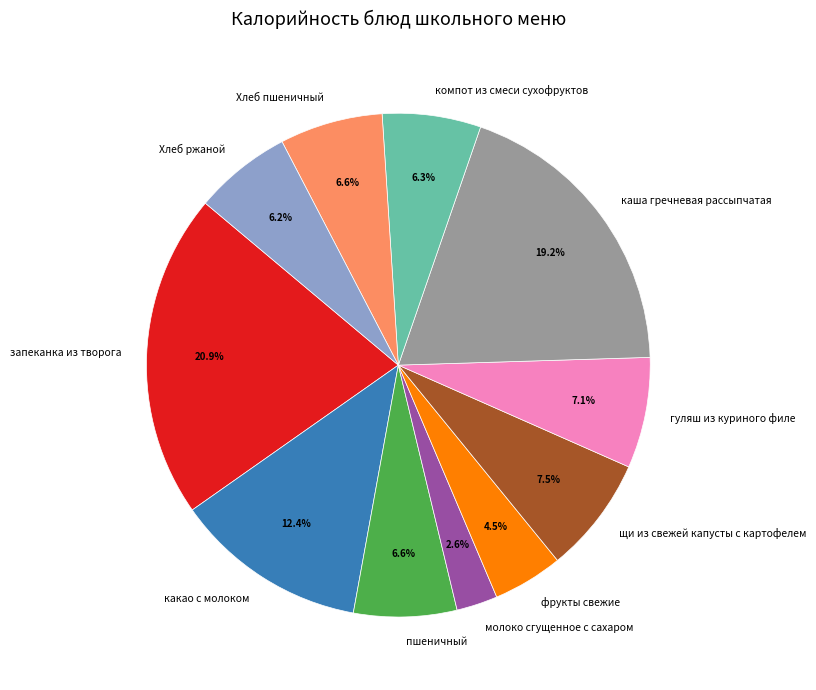

Does пшеничный account for over 50% of the chart?

No